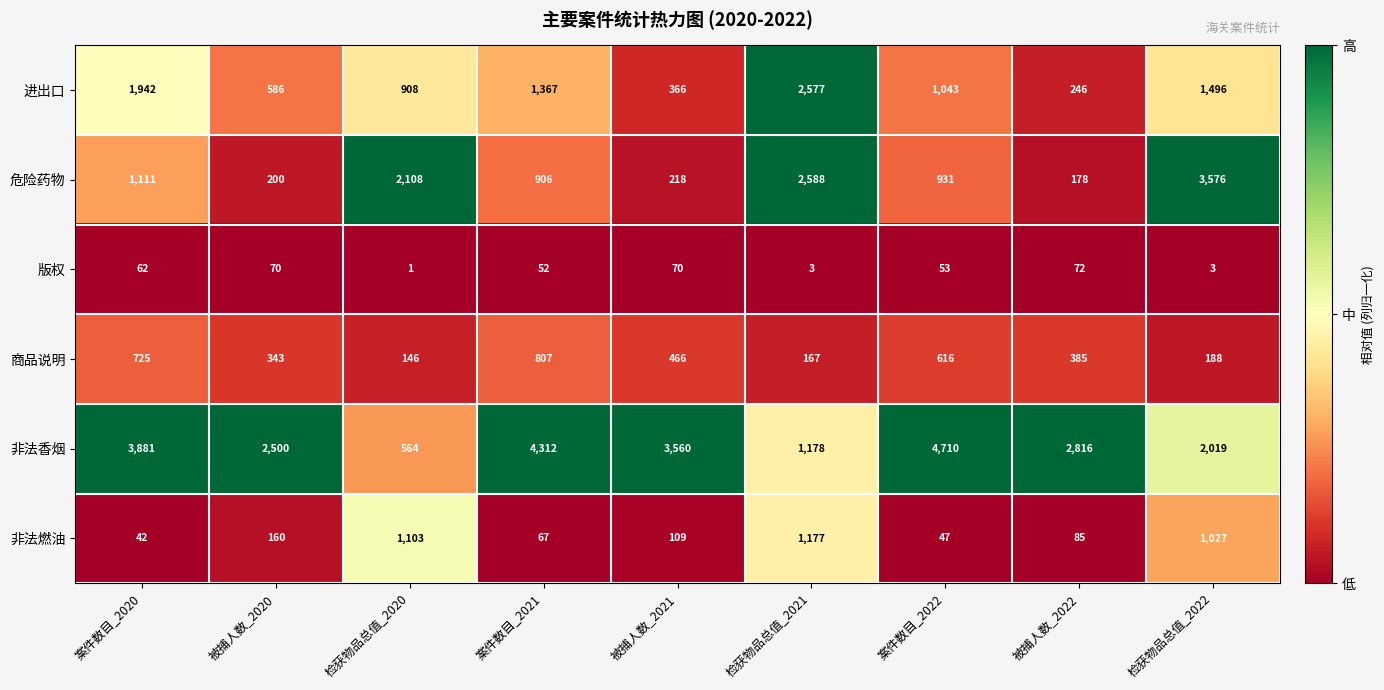

List the series in order of their peak value, highest first.

非法香烟, 危险药物, 进出口, 非法燃油, 商品说明, 版权